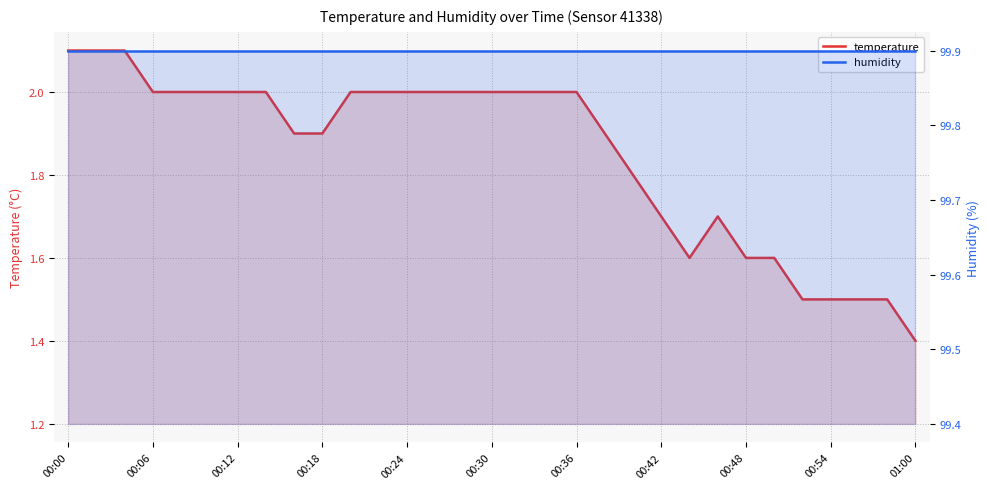

True or false: humidity has more than 2 points higher than both neighbors.

False